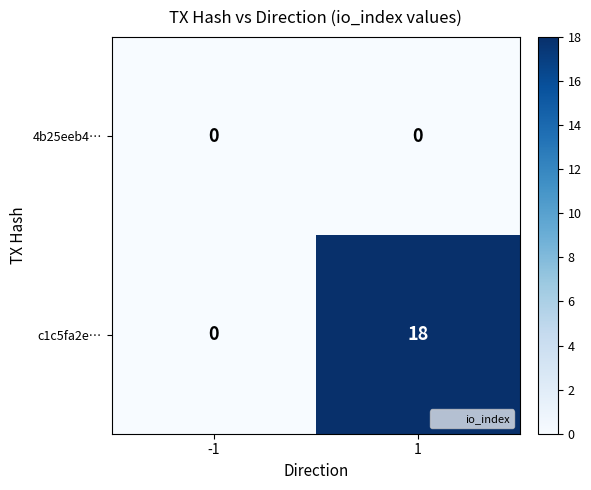

How many categories are shown in the chart?

2